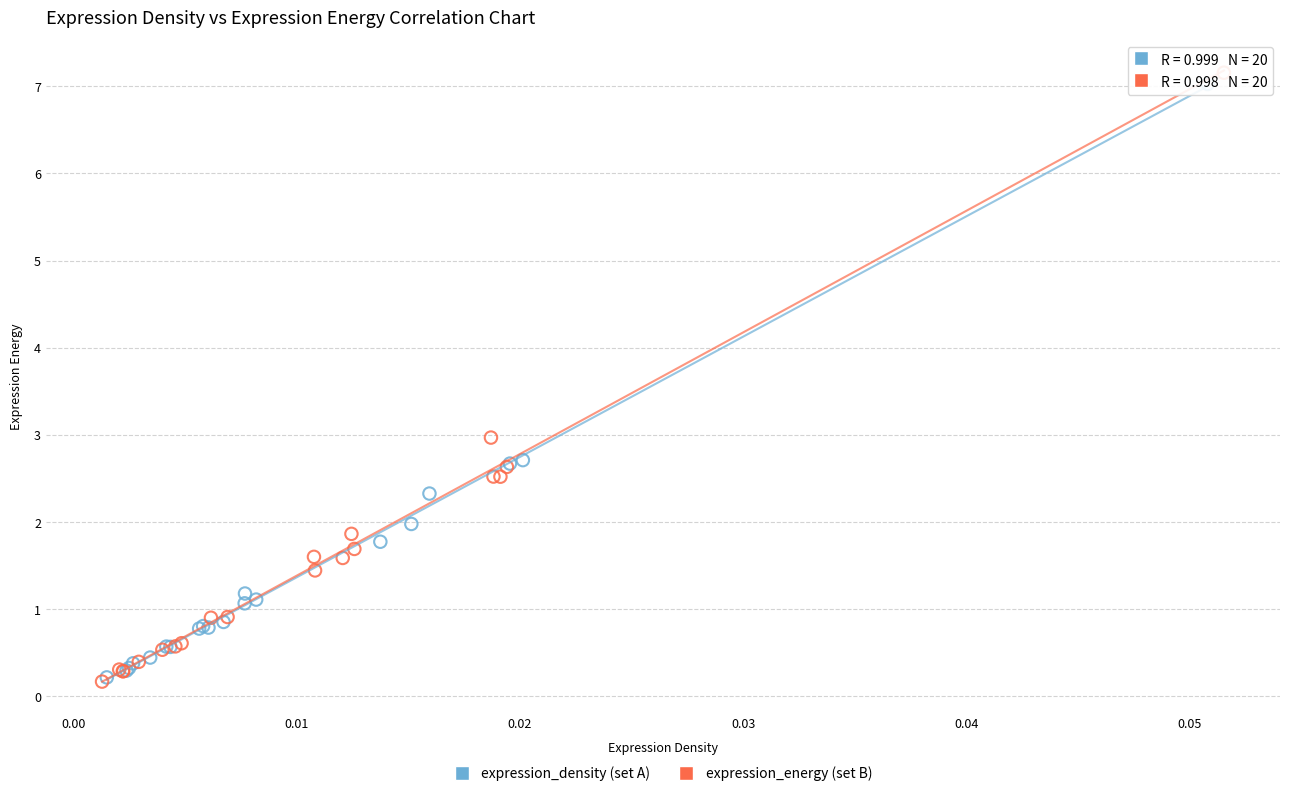

What are all the series names shown in the legend?

expression_density (set A), expression_energy (set B)